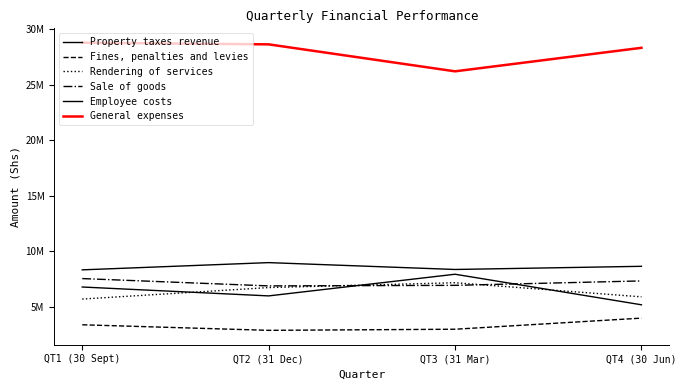

Which series ends up on top after the final intersection of Sale of goods and Property taxes revenue?

Sale of goods